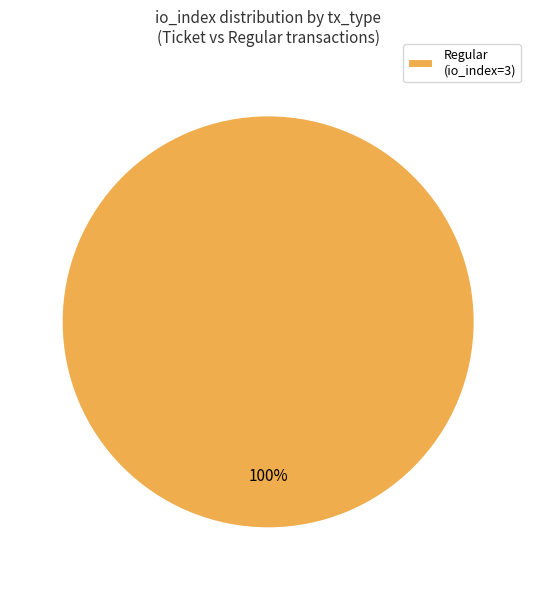

Is it true that Regular (io_index=3) is 100% of the pie?

True